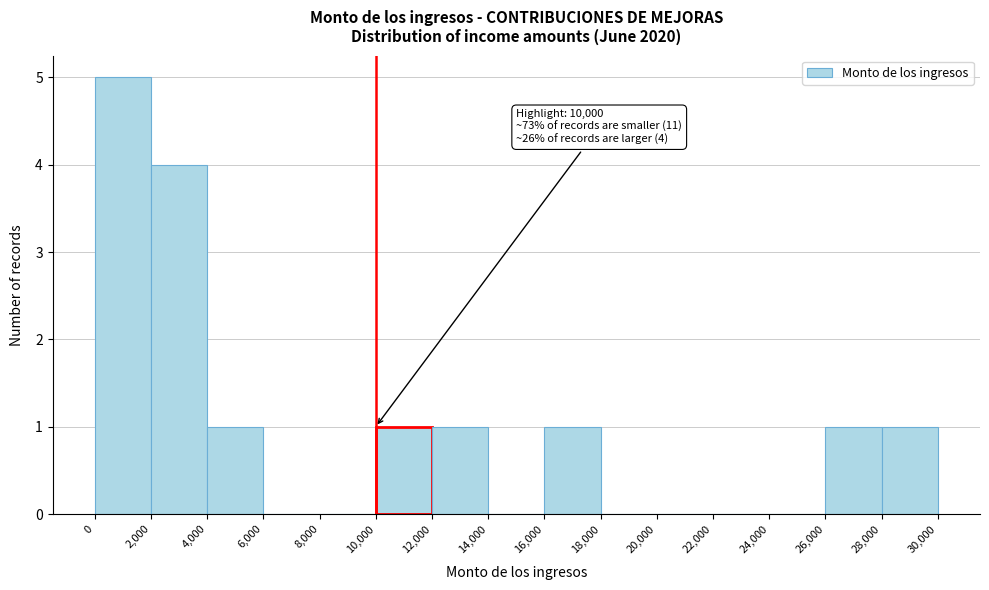

Which range on the x-axis has the tallest bar?

0 to 2,000